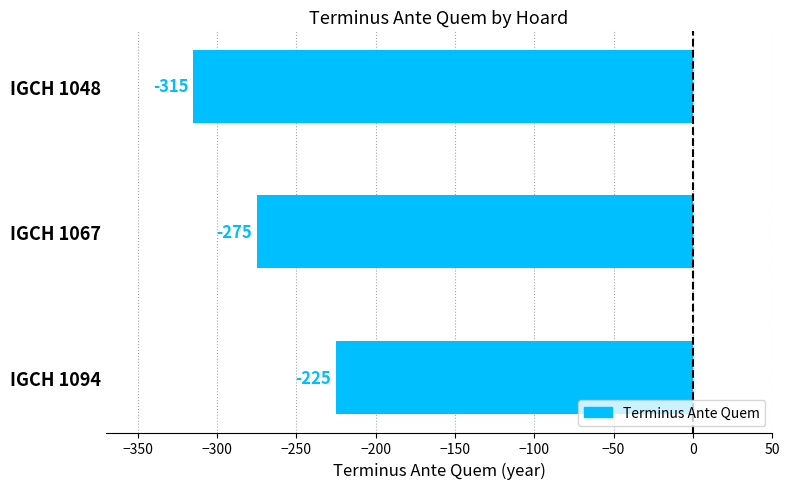

What is the value of the 2nd bar from the top?

-275